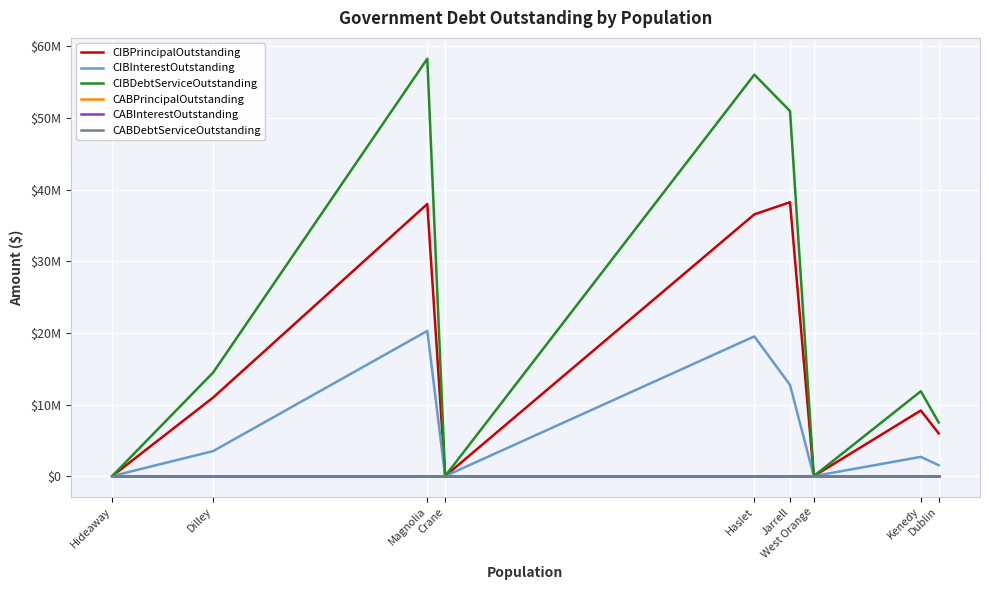

True or false: CABPrincipalOutstanding has more than 0 points higher than both neighbors.

False